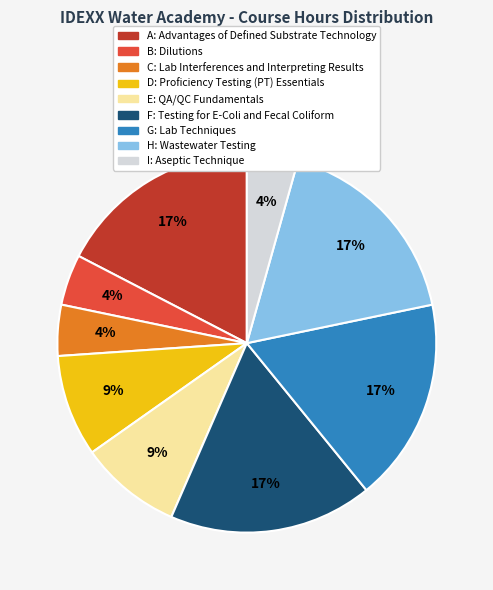

Which has a higher value, H or B?

H